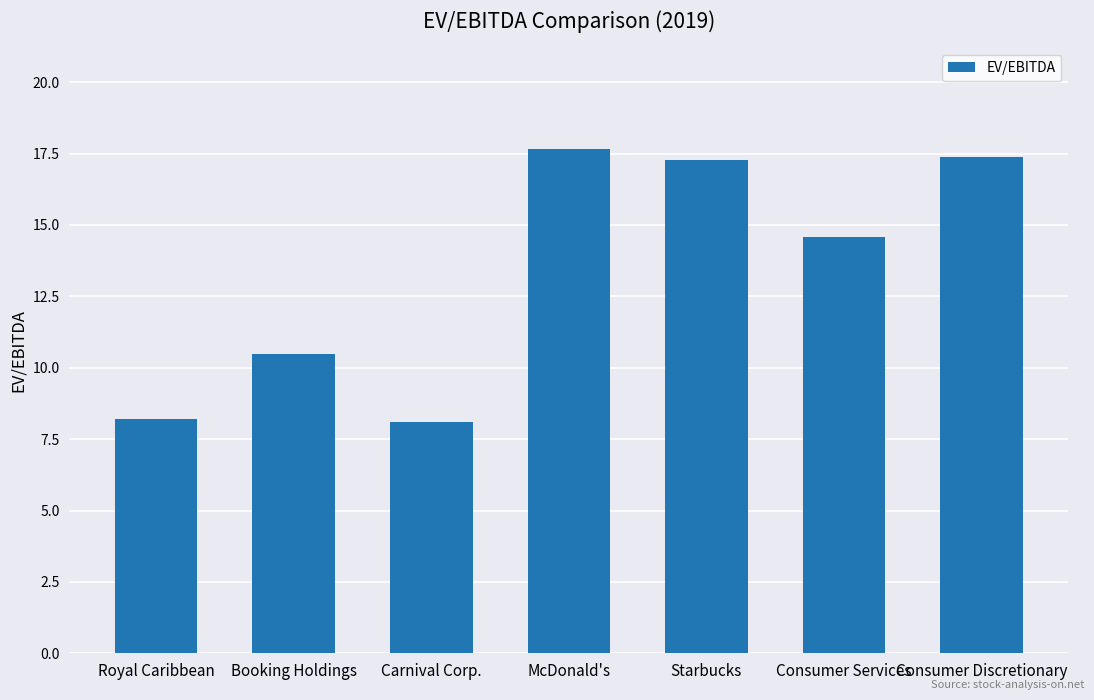

Does the chart contain any negative values?

No